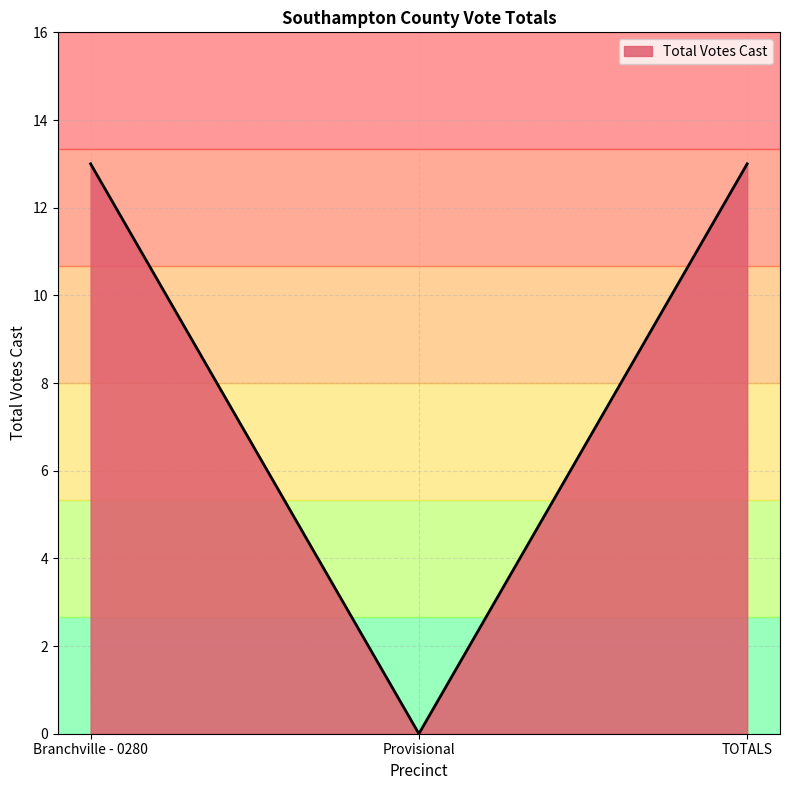

Reading left to right, list all the values displayed in this chart.

Branchville - 0280=13	Provisional=0	TOTALS=13